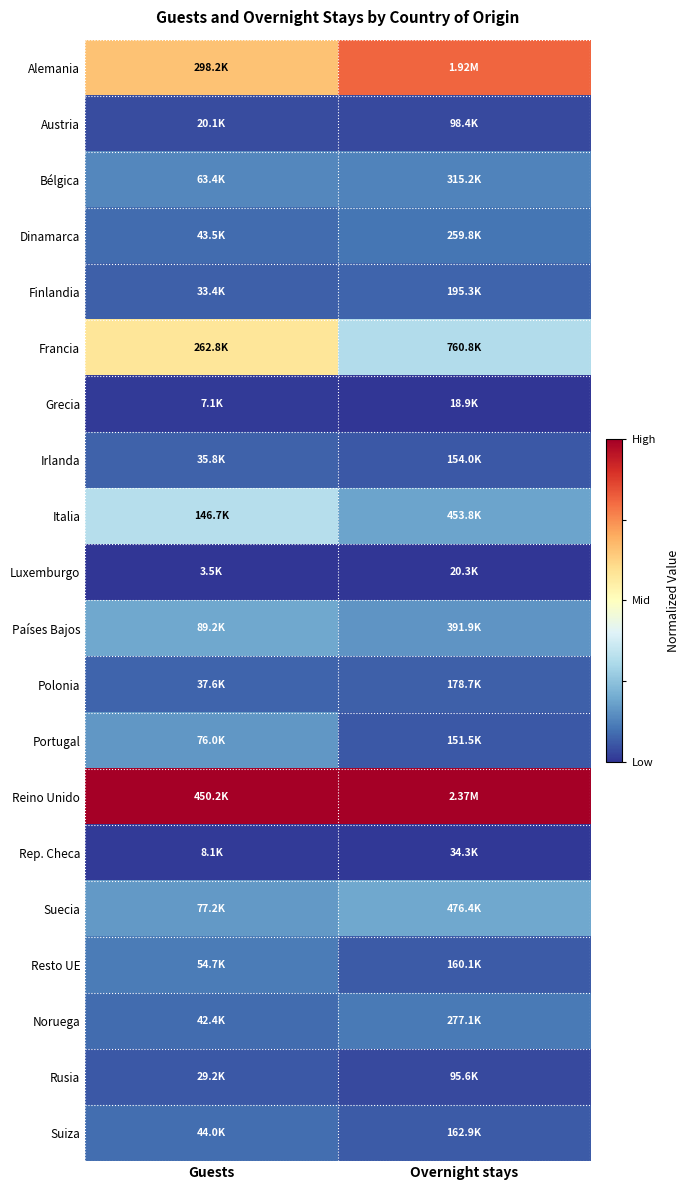

Between Guests and Overnight stays, which is larger?

Overnight stays